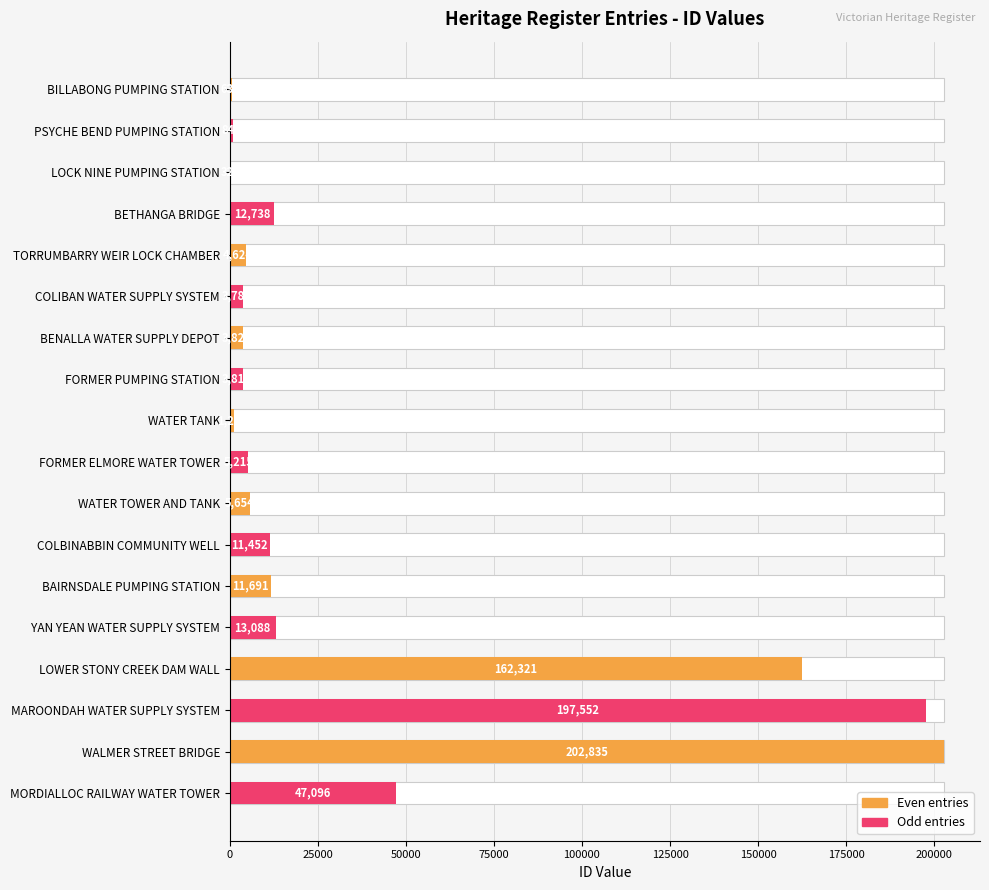

Is it true that the value at FORMER ELMORE WATER TOWER is 9163?

False